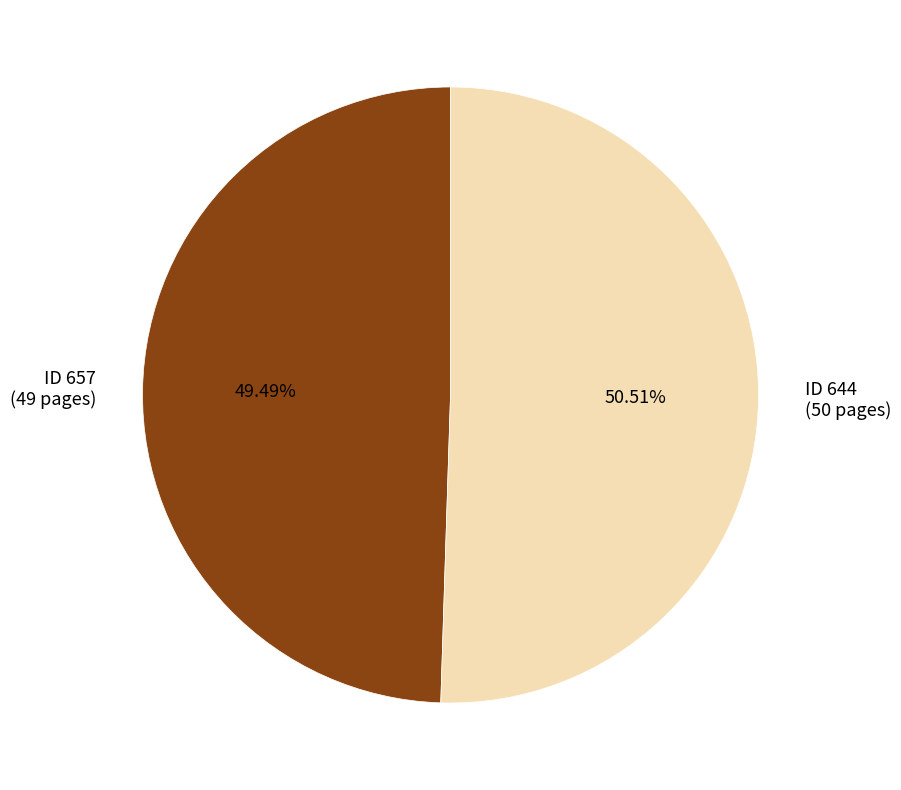

Does any single category account for the majority?

Yes